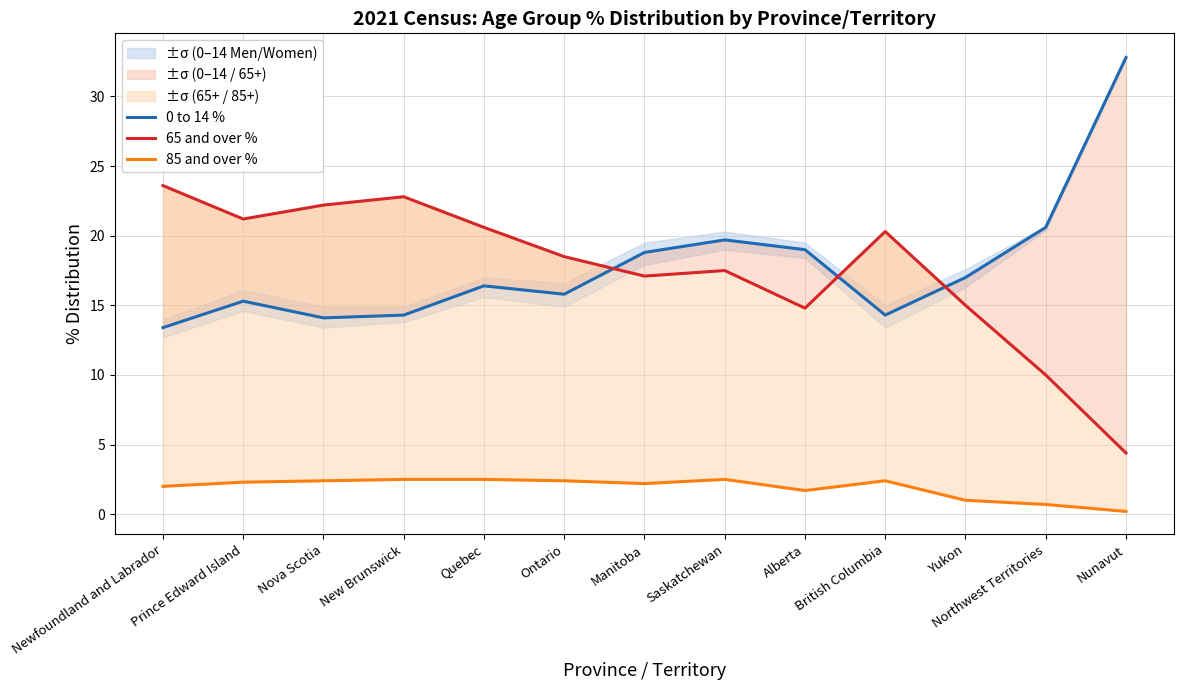

What position from the left is Ontario?

6